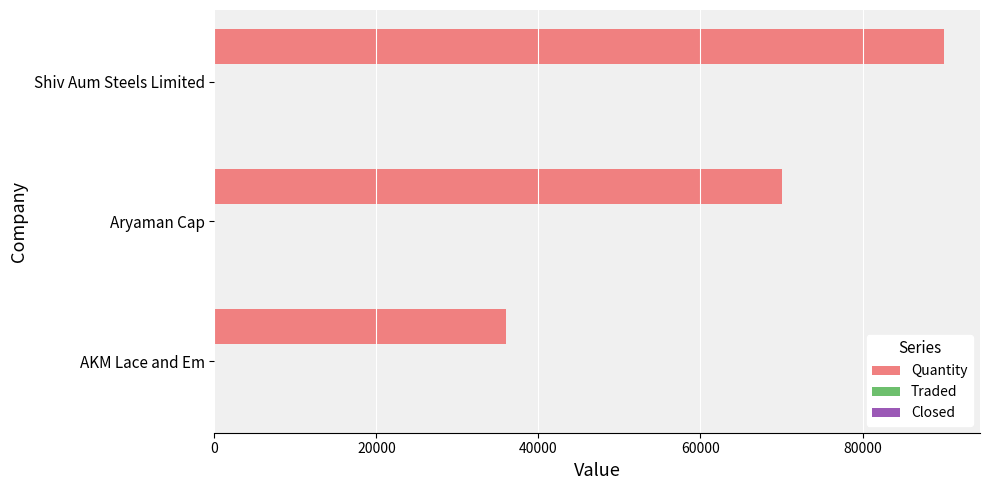

At which category is the sum across all series the highest?

Shiv Aum Steels Limited